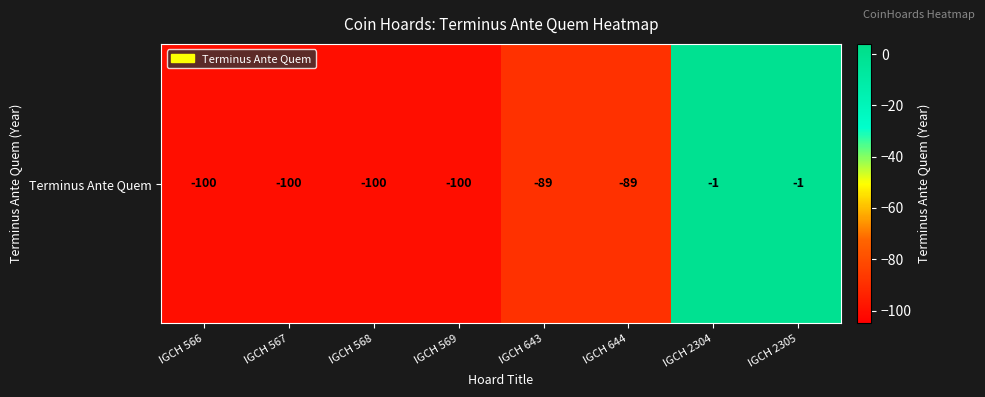

Rank the categories by value from lowest to highest.

IGCH 566, IGCH 567, IGCH 568, IGCH 569, IGCH 643, IGCH 644, IGCH 2304, IGCH 2305